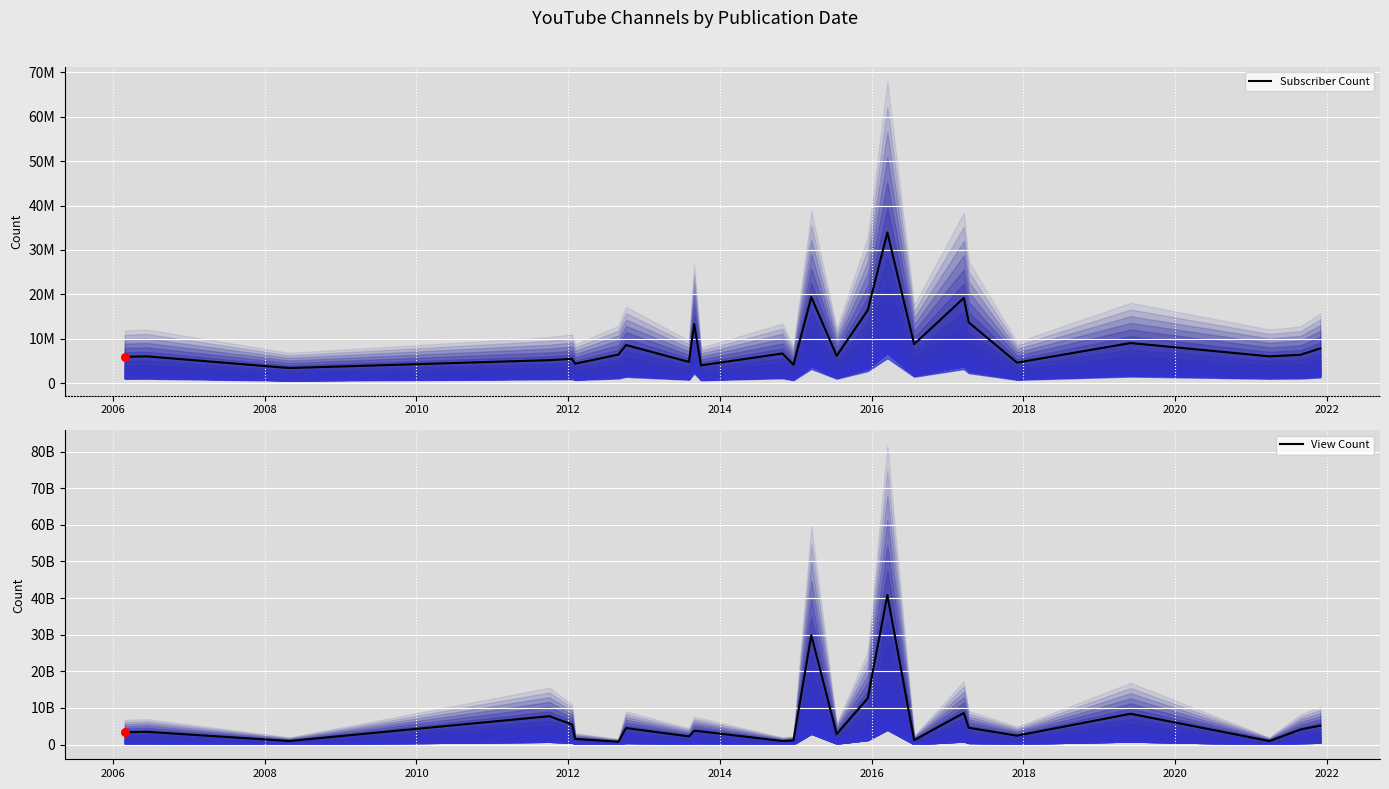

Which series reaches the maximum Y coordinate?

View Count